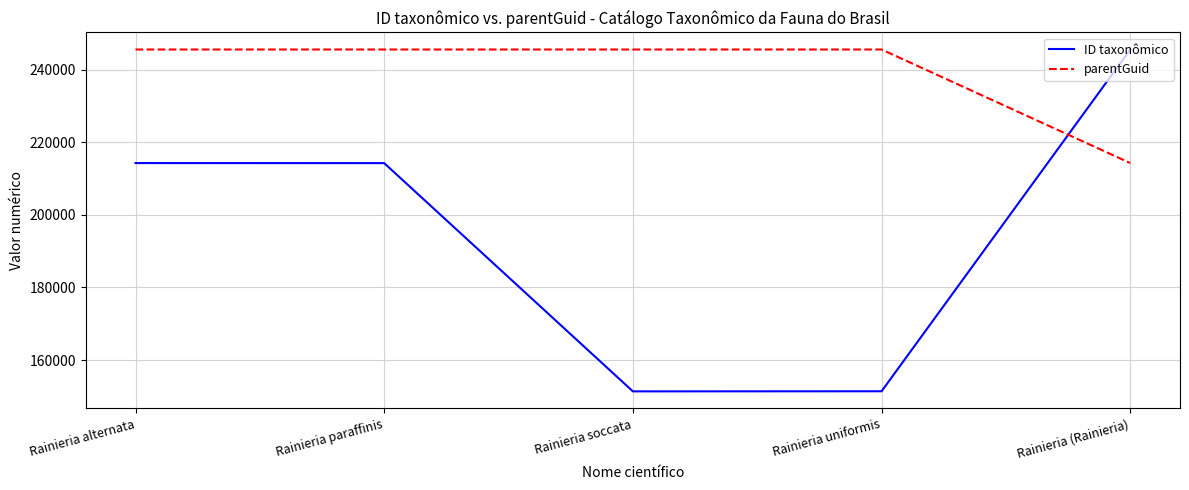

What is the average value of the ID taxonômico series?

195376